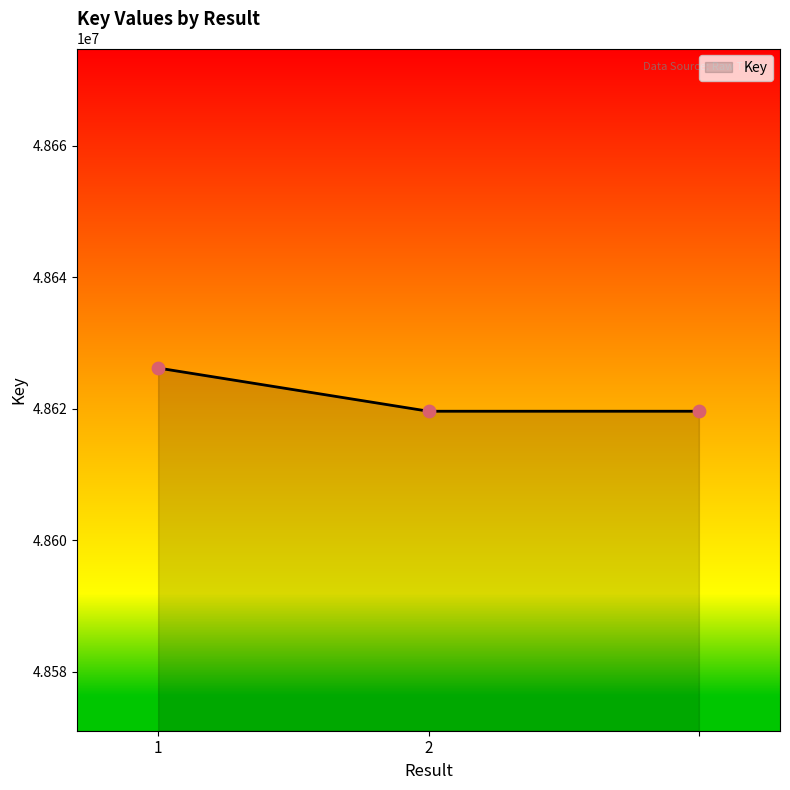

What is the sum of all values?

145865480